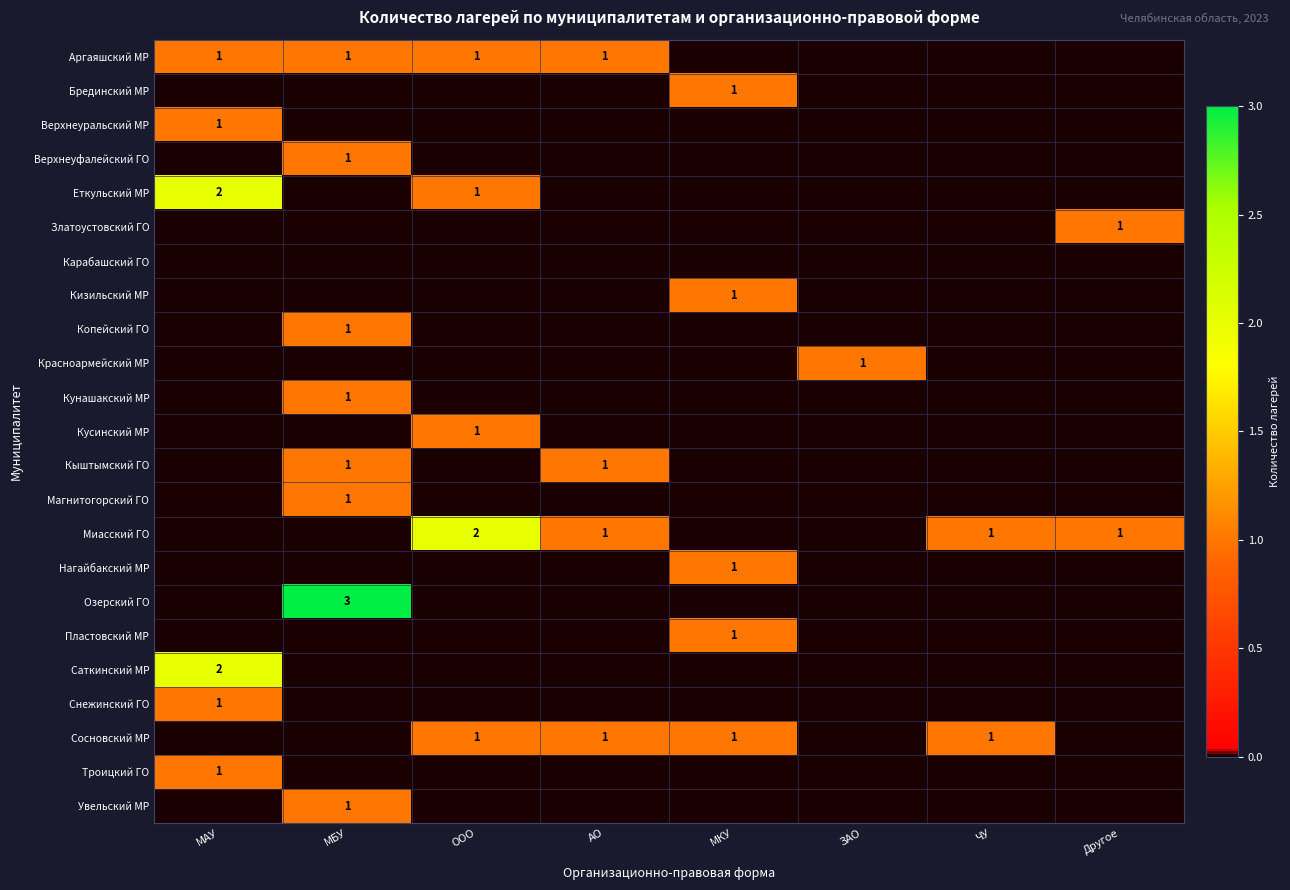

Which series changed the most between ООО and АО?

Еткульский МР